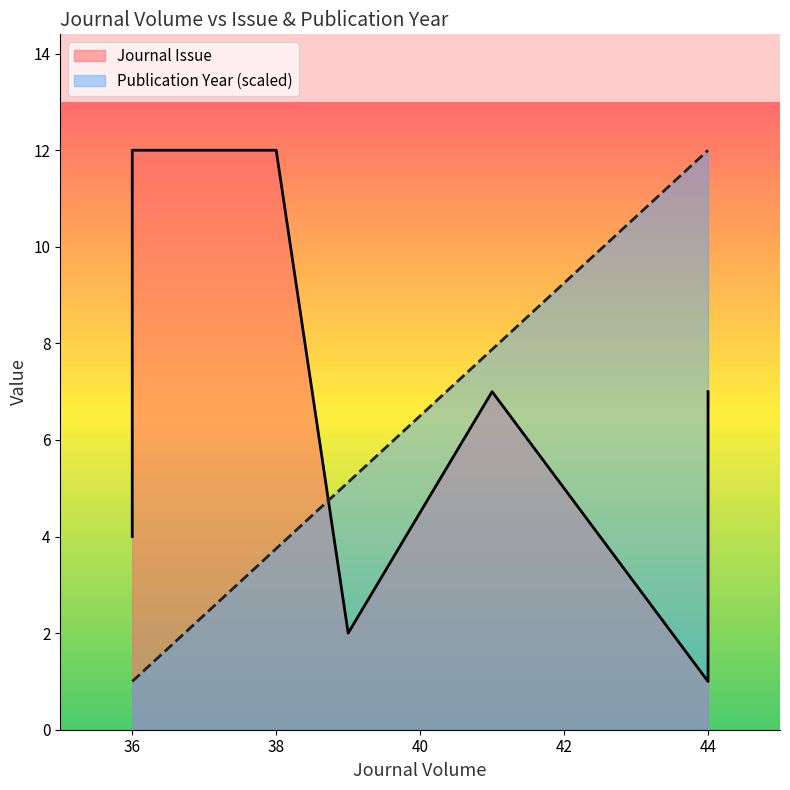

Rank the series by their average value, from lowest to highest.

Publication Year, Journal Issue